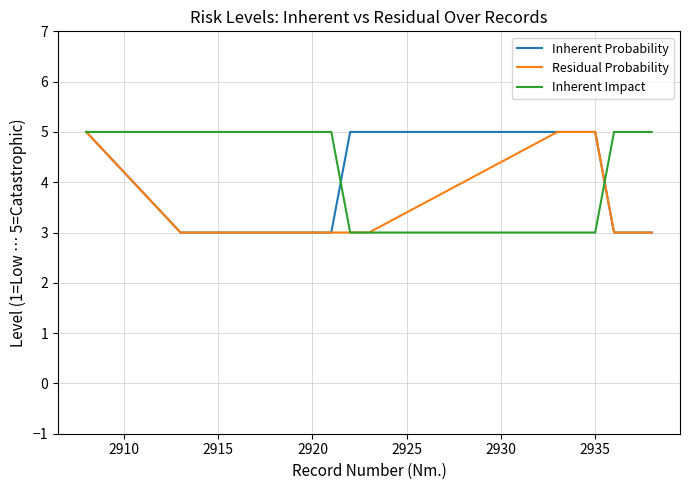

Count the Inherent Probability values in the range 3 to 5.

15